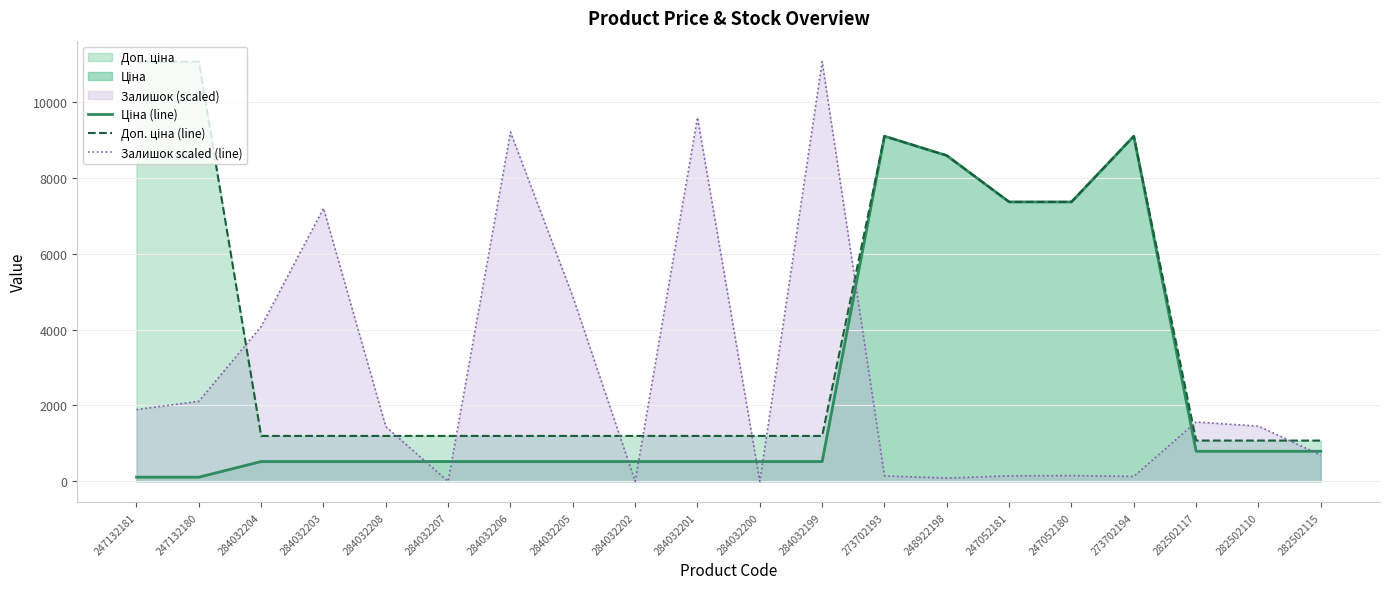

True or false: Залишок scaled (line) and Доп. ціна (line) intersect in this chart.

True